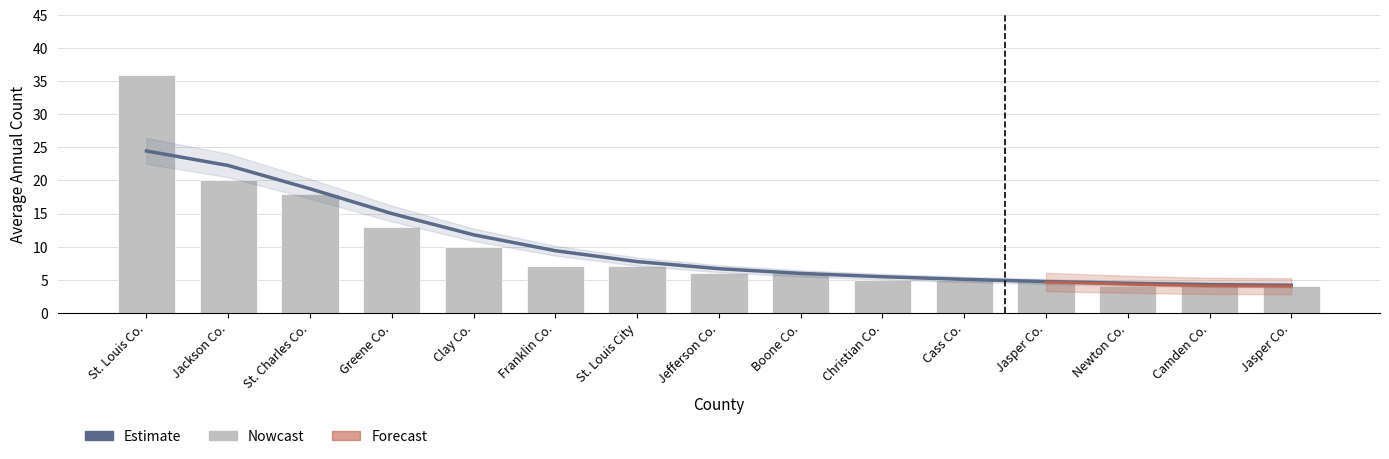

How many data points does each series have?

15